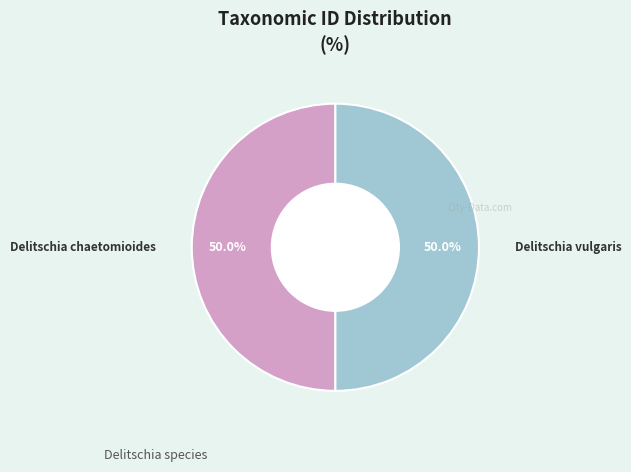

How many slices are in this pie chart?

2